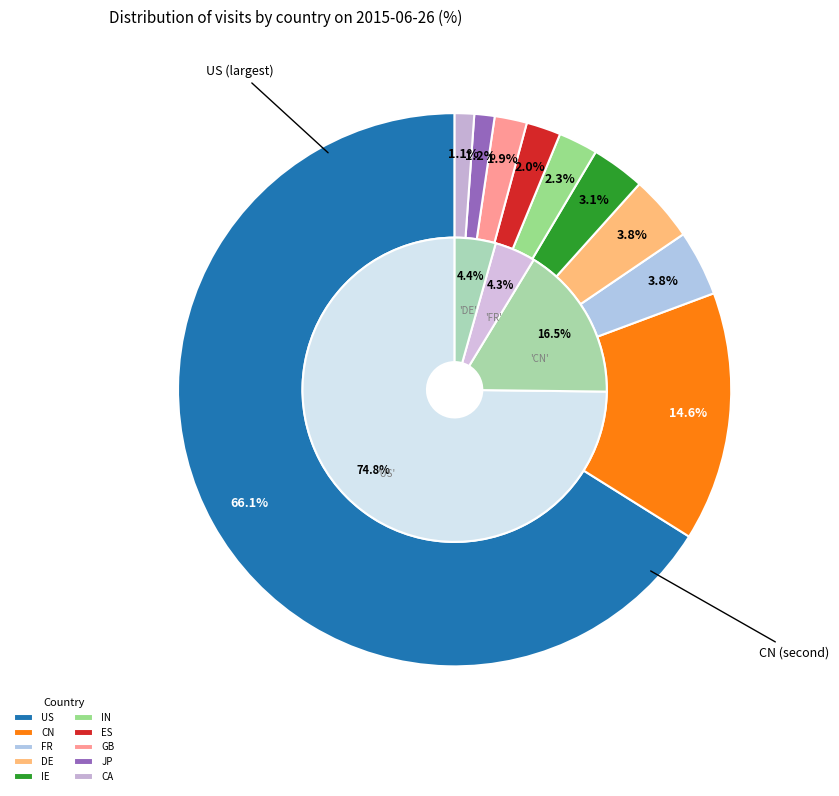

Which has a higher value, CA or US?

US